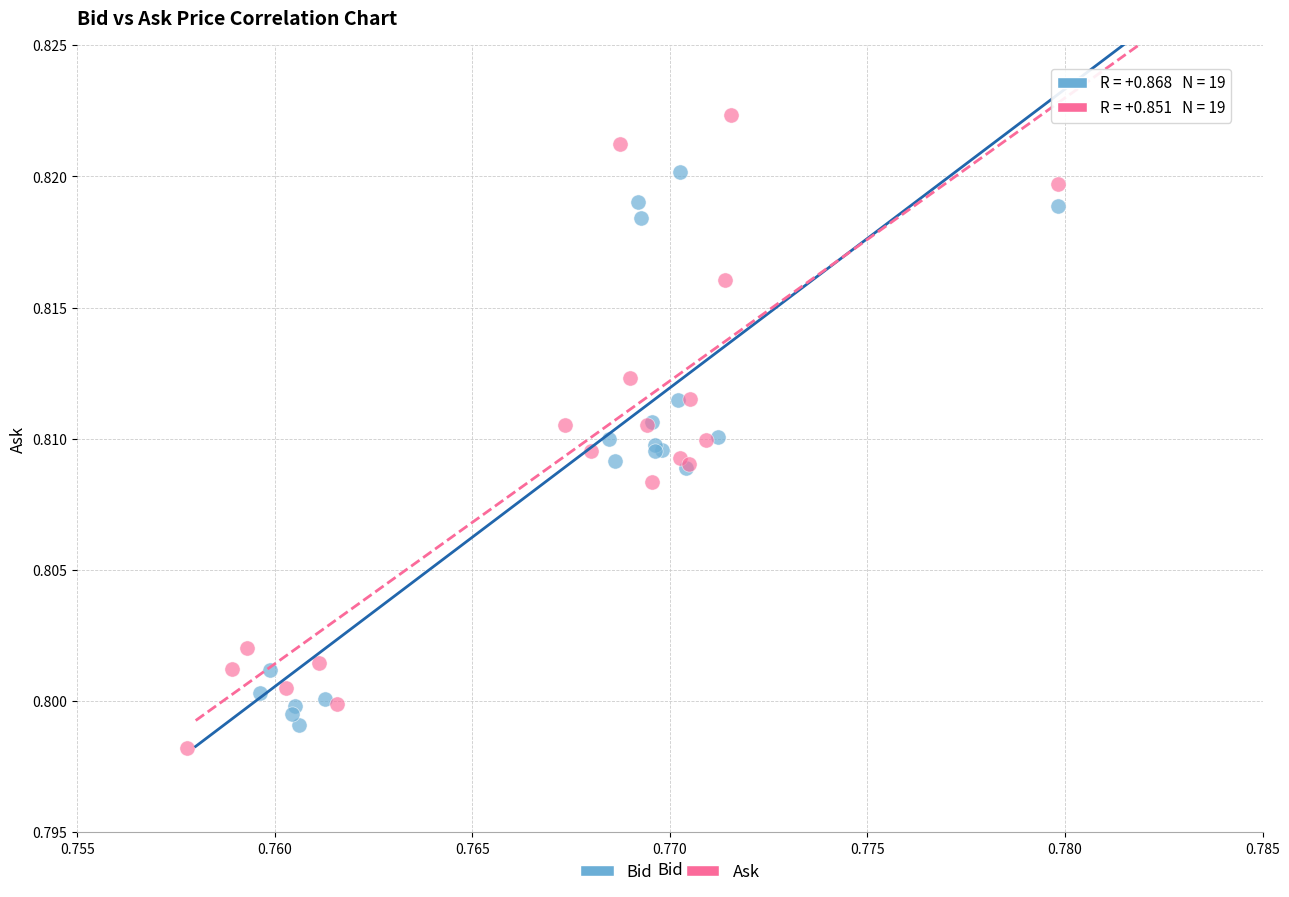

What are all the series names shown in the legend?

Bid, Ask